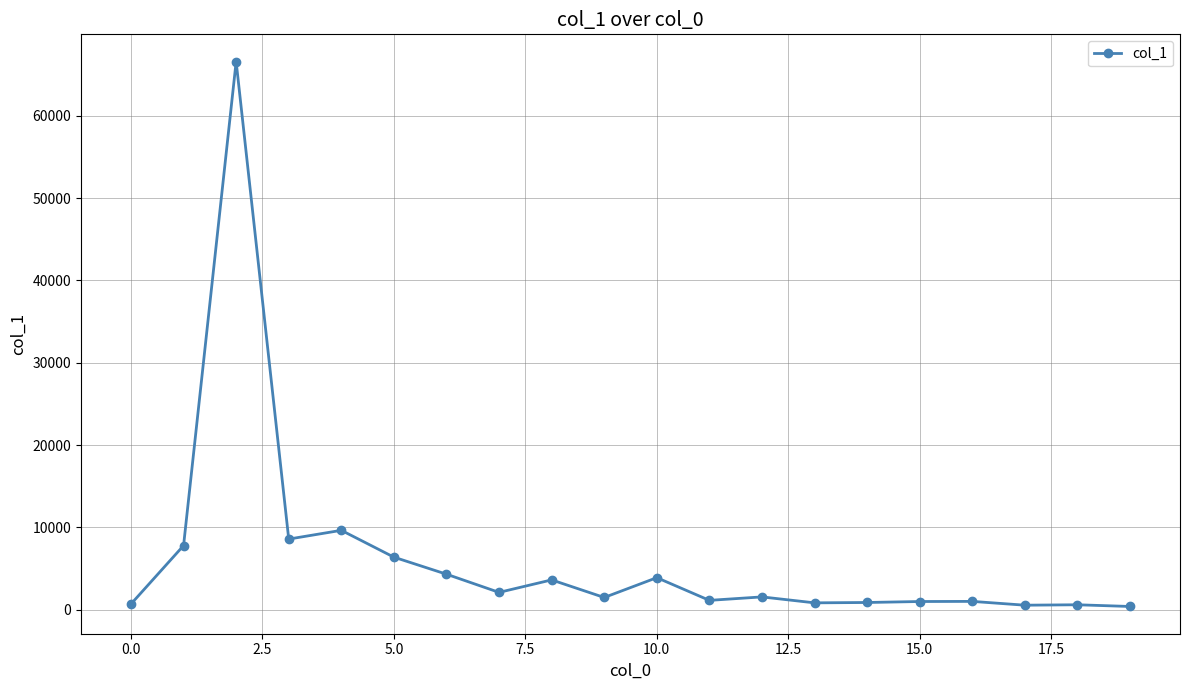

How many values are below 1568?

10